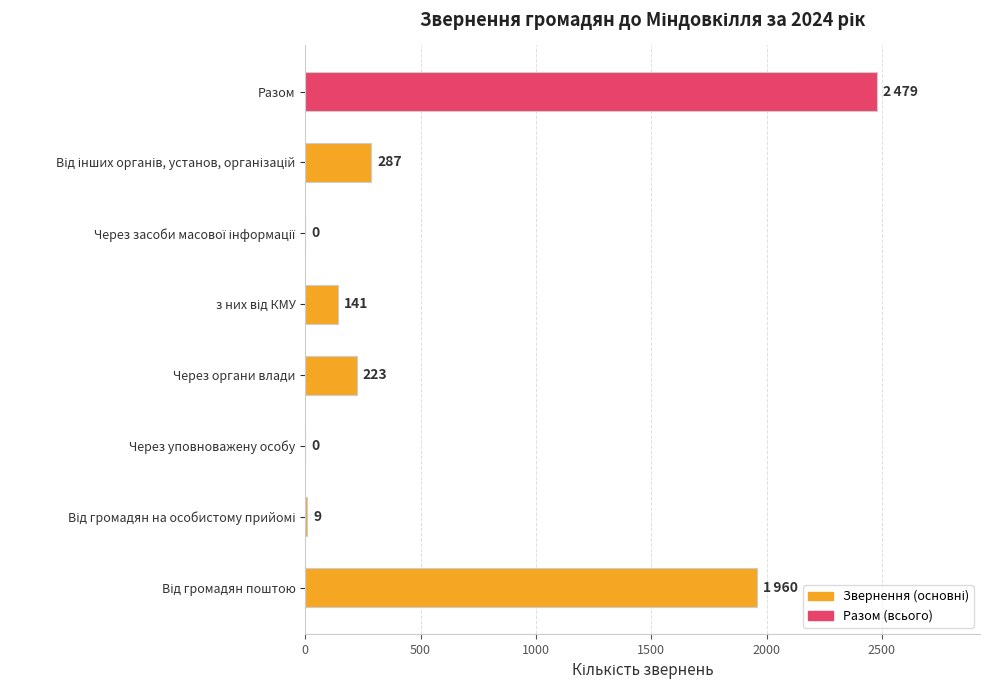

What is the sum of all values?

5099